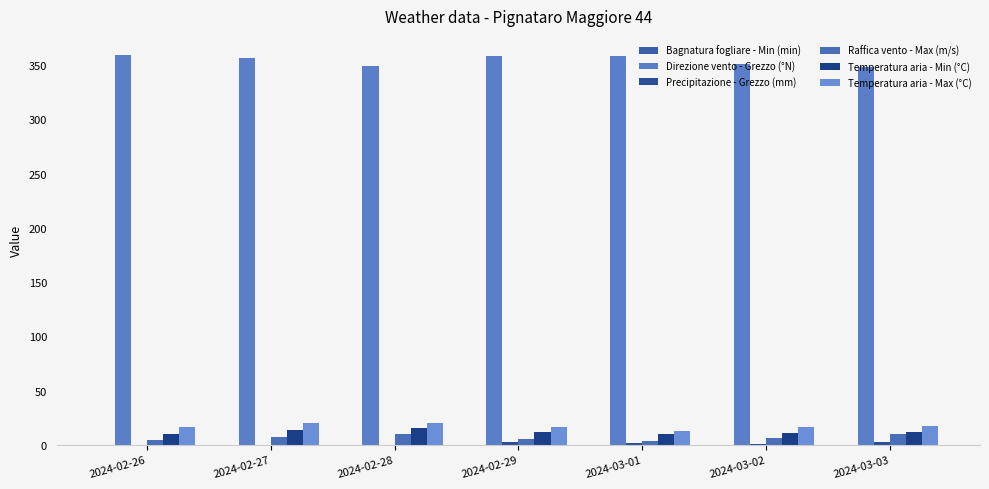

Between 2024-03-01 and 2024-03-03, which series saw the biggest shift?

Direzione vento - Grezzo (°N)